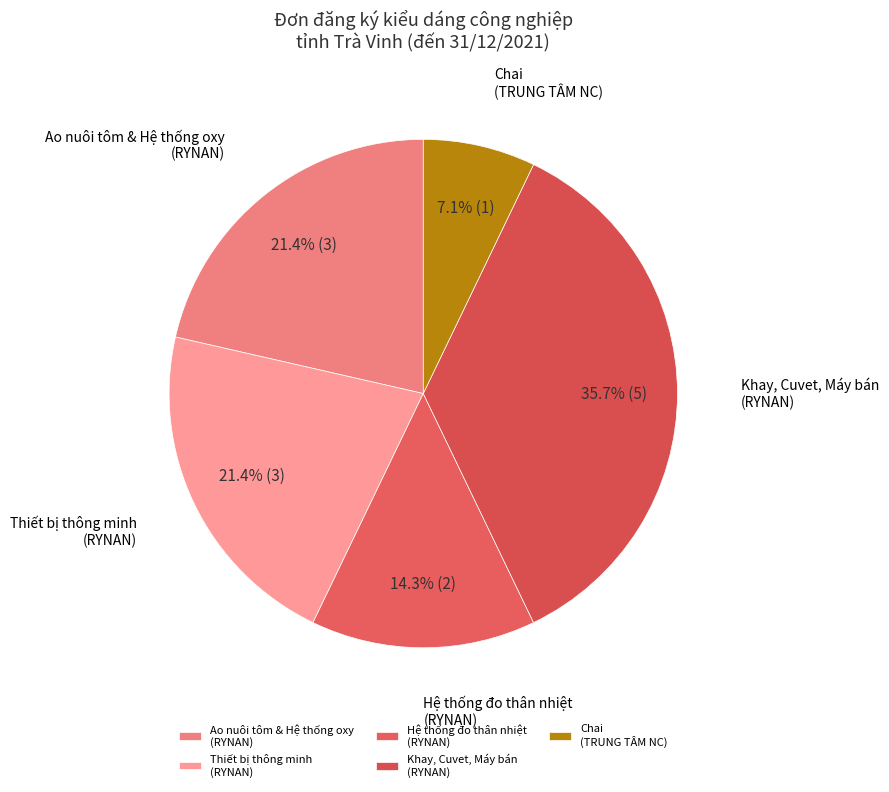

What is the ratio of the value at Thiết bị thông minh (RYNAN) to the value at Ao nuôi tôm & Hệ thống oxy (RYNAN)?

1.0